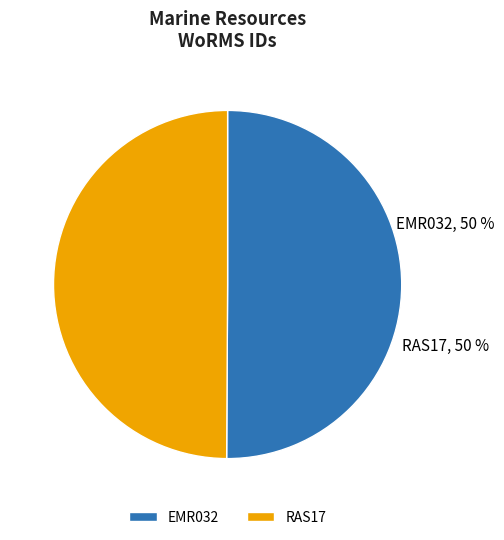

Approximately how many times larger is the value at EMR032 compared to RAS17?

1.0